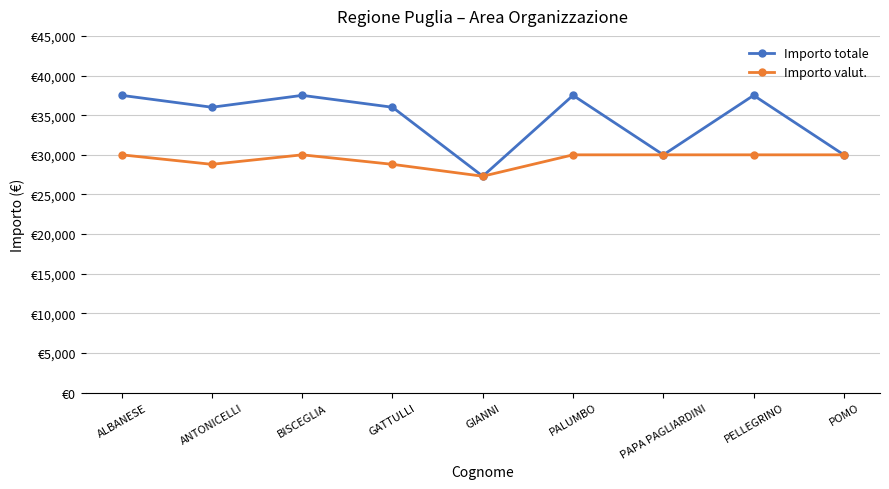

What is the sum of all Importo valut. values?

264900